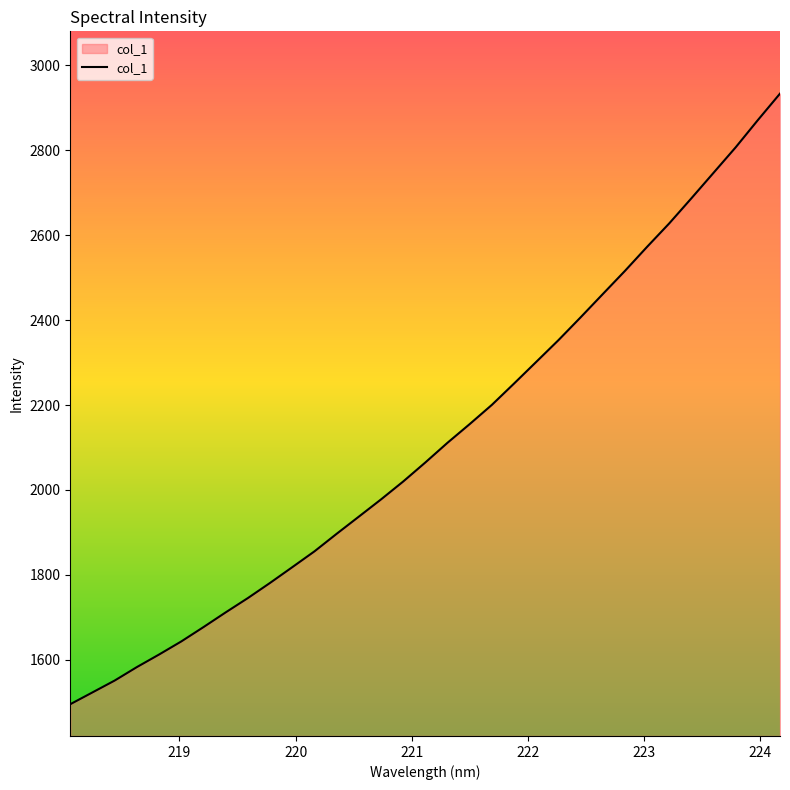

True or false: the data has more than 0 interior local peaks.

False